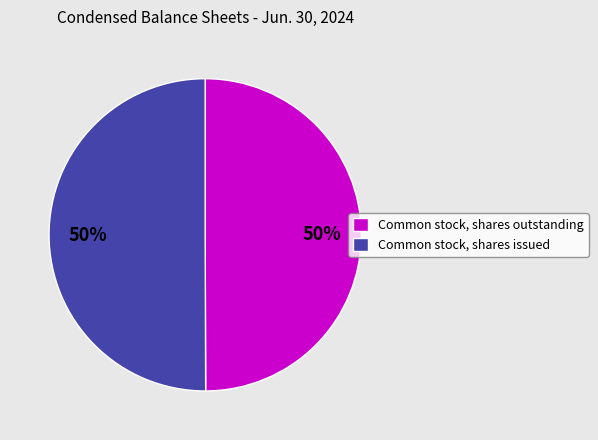

To the nearest percent, what is the combined percentage of Common stock, shares outstanding and Common stock, shares issued?

100%